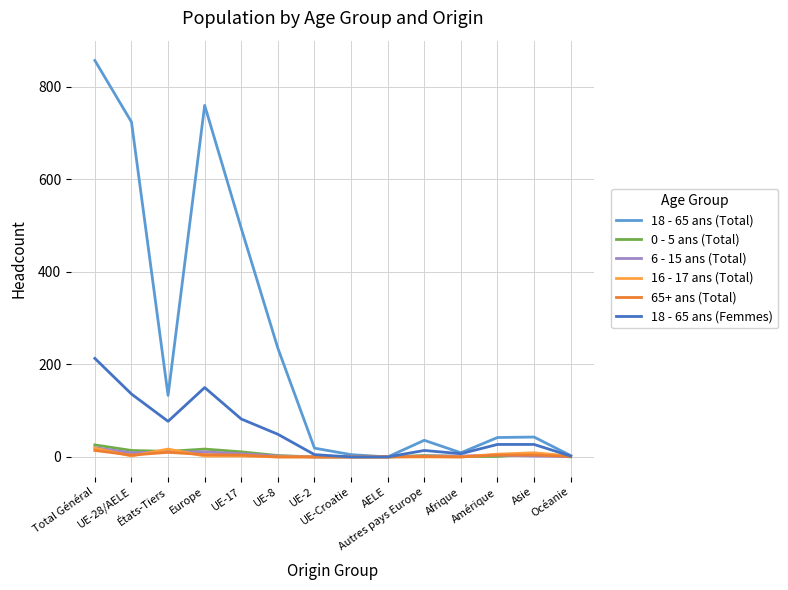

Which series has the largest total across all categories?

18 - 65 ans (Total)